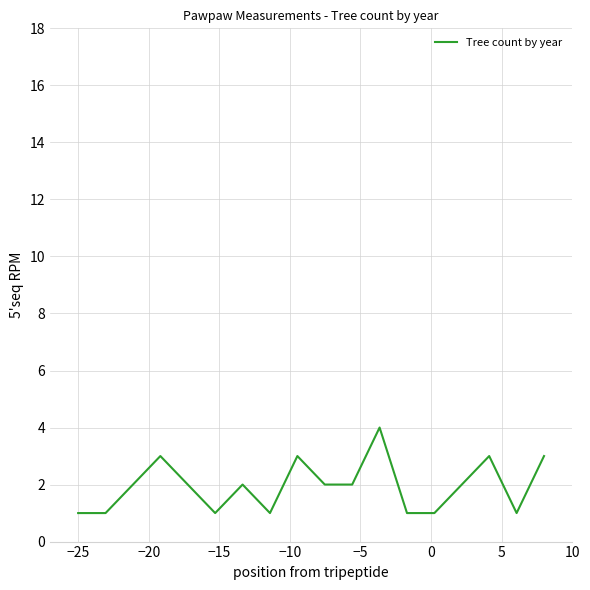

What is the difference between the maximum and minimum values?

3